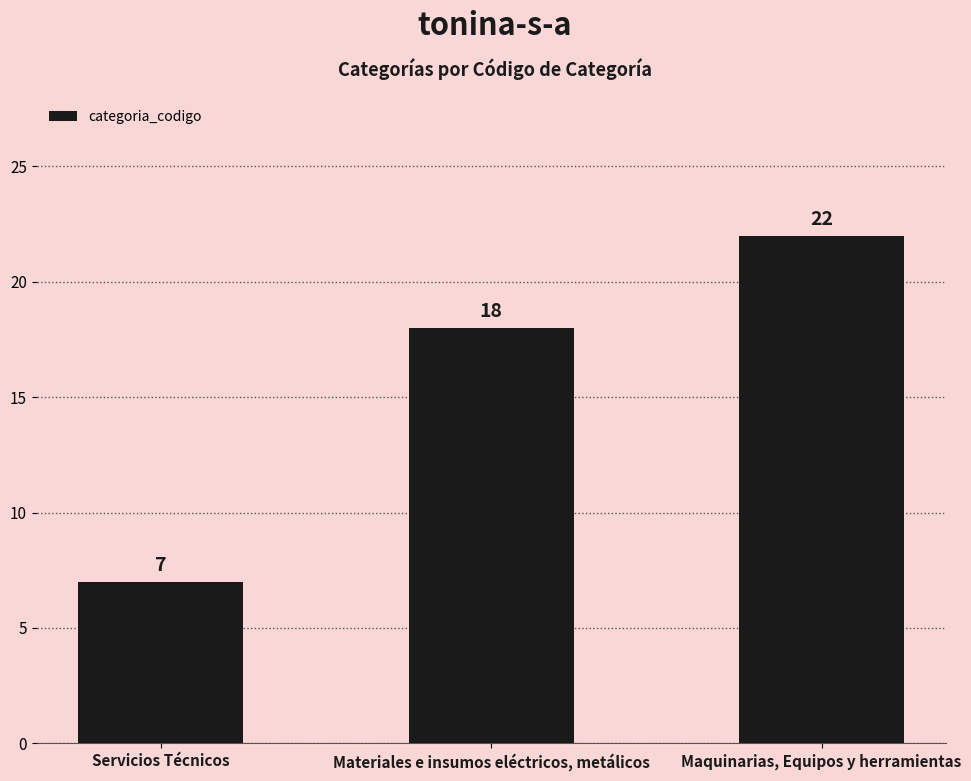

The value at Servicios Técnicos is 12. True or false?

False